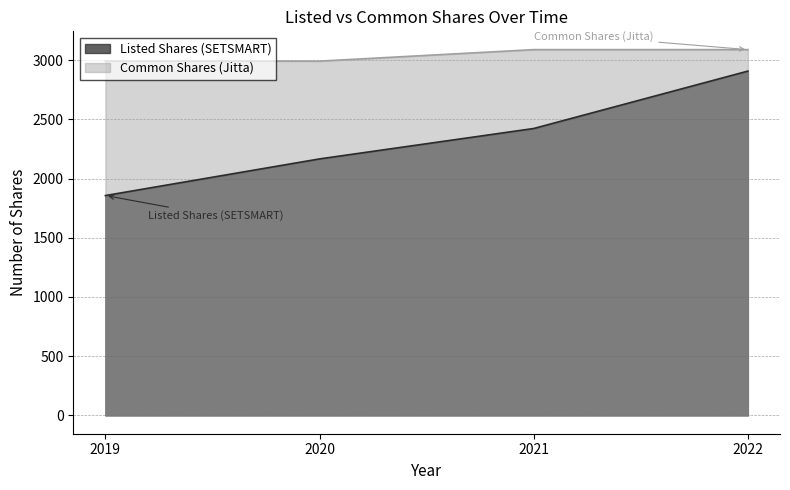

Reading left to right, extract all data points from this chart.

Listed Shares (SETSMART): 2019=1856.2	2020=2165.5	2021=2422.2	2022=2906.7
Common Shares (Jitta): 2019=2991.0	2020=2991.0	2021=3088.0	2022=3088.0